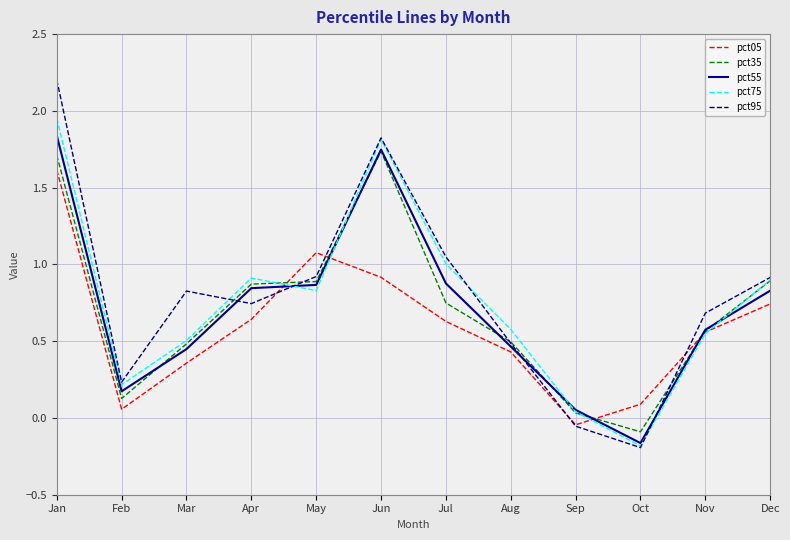

Count the number of data series in this chart.

5